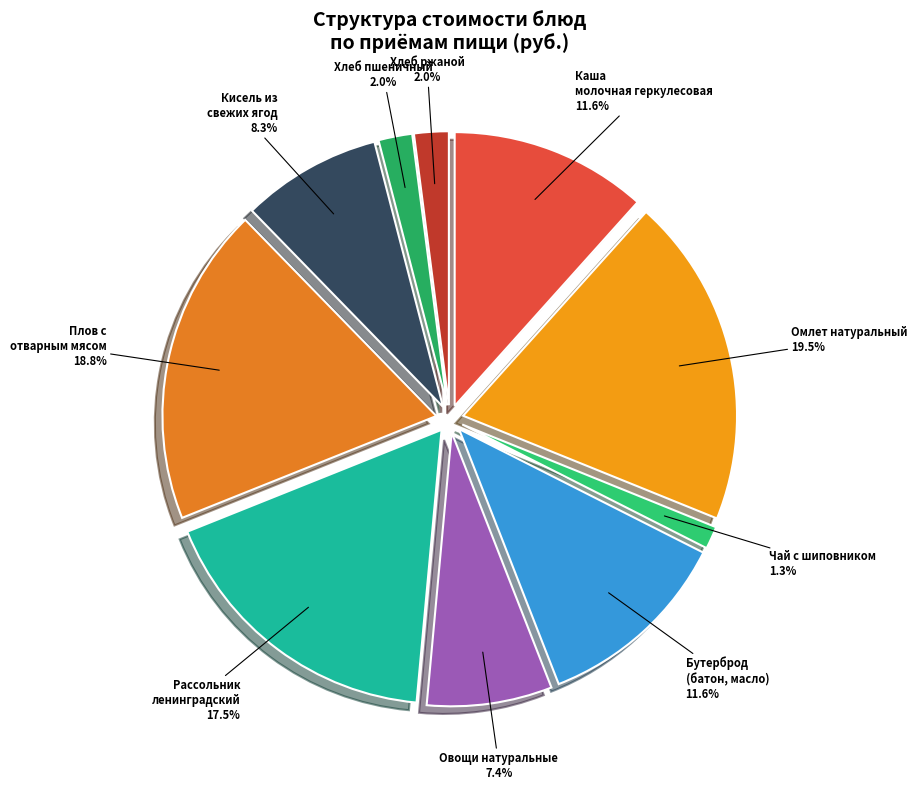

To the nearest percent, what is the combined percentage of Хлеб ржаной and Кисель из свежих ягод?

10%